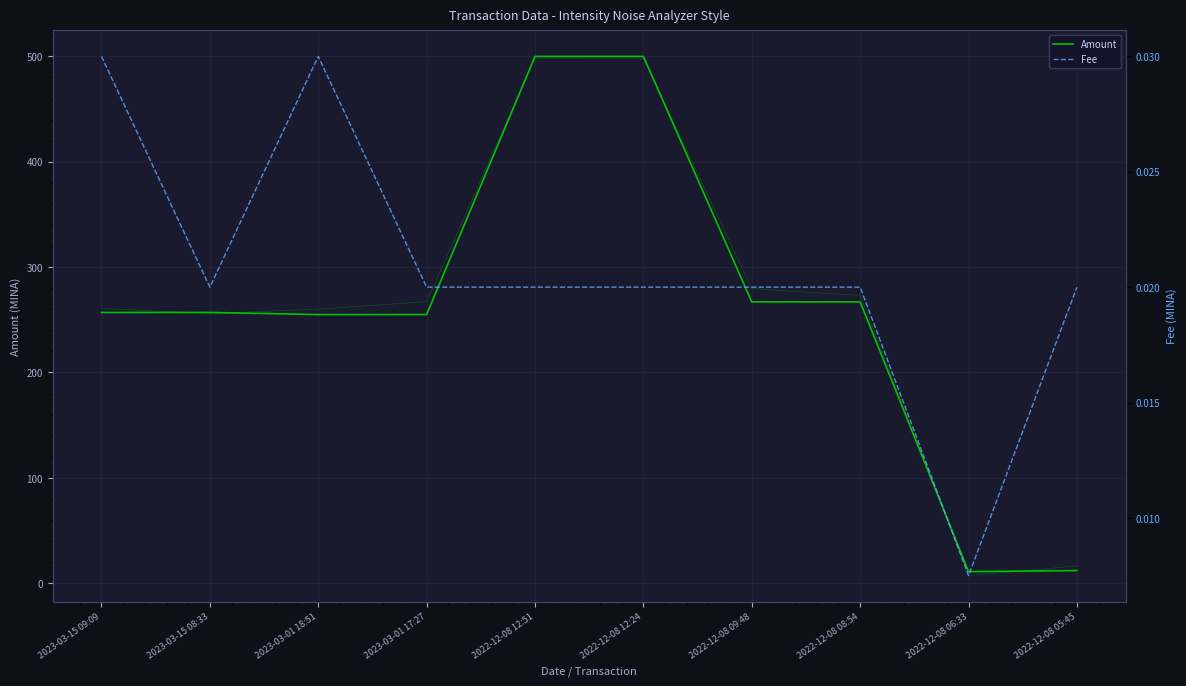

Which series has the largest range (max minus min)?

Amount